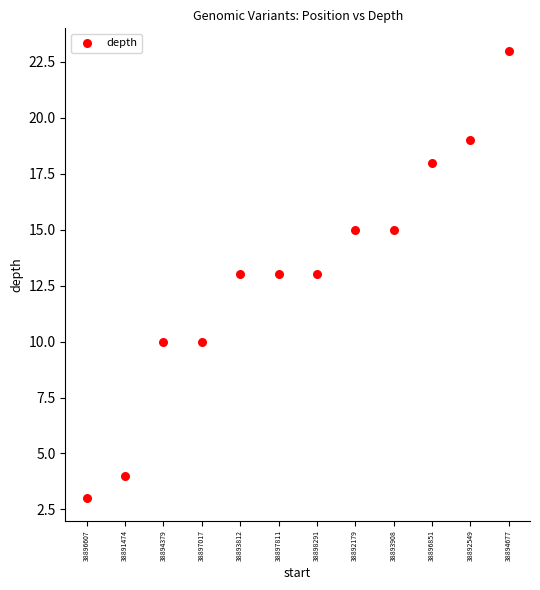

What is the average Y value?

13